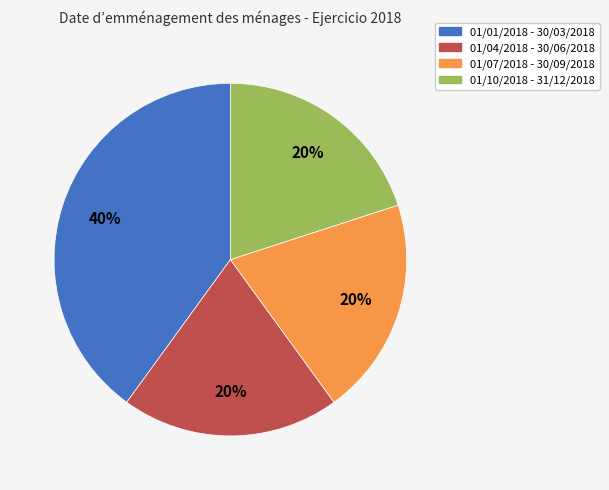

Is 01/01/2018 - 30/03/2018 the majority of the pie?

No